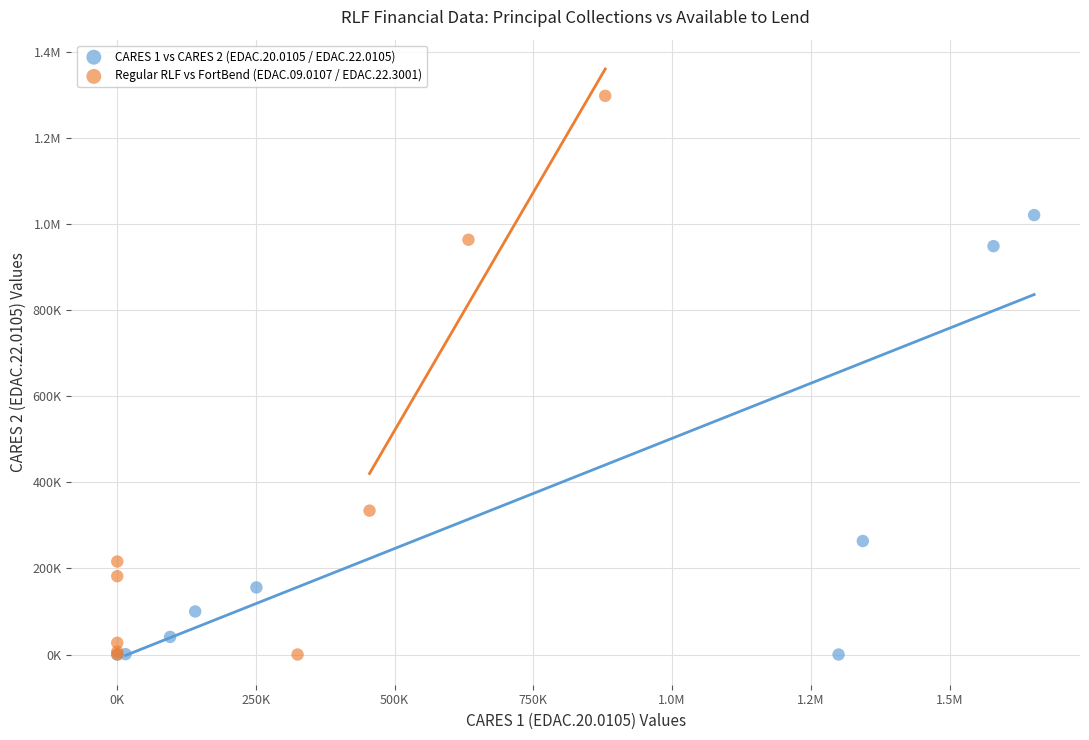

What are all the series names shown in the legend?

CARES 1 vs CARES 2 (EDAC.20.0105 / EDAC.22.0105), Regular RLF vs FortBend (EDAC.09.0107 / EDAC.22.3001)